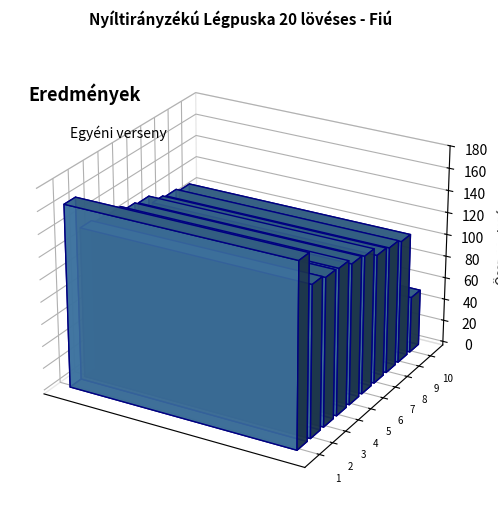

Reading left to right, list all the values displayed in this chart.

Lengyel Levente=164	Tatár Márk József=135	Szabó József=132	Békési András=131	Dózsa Csaba=126	Szentmiklóssy-Nyírő Nándor=124	Mikhail-Tóth Zakaria=116	Kun Benedek=114	Horváth Miron=111	Karóczkai Dávid=51